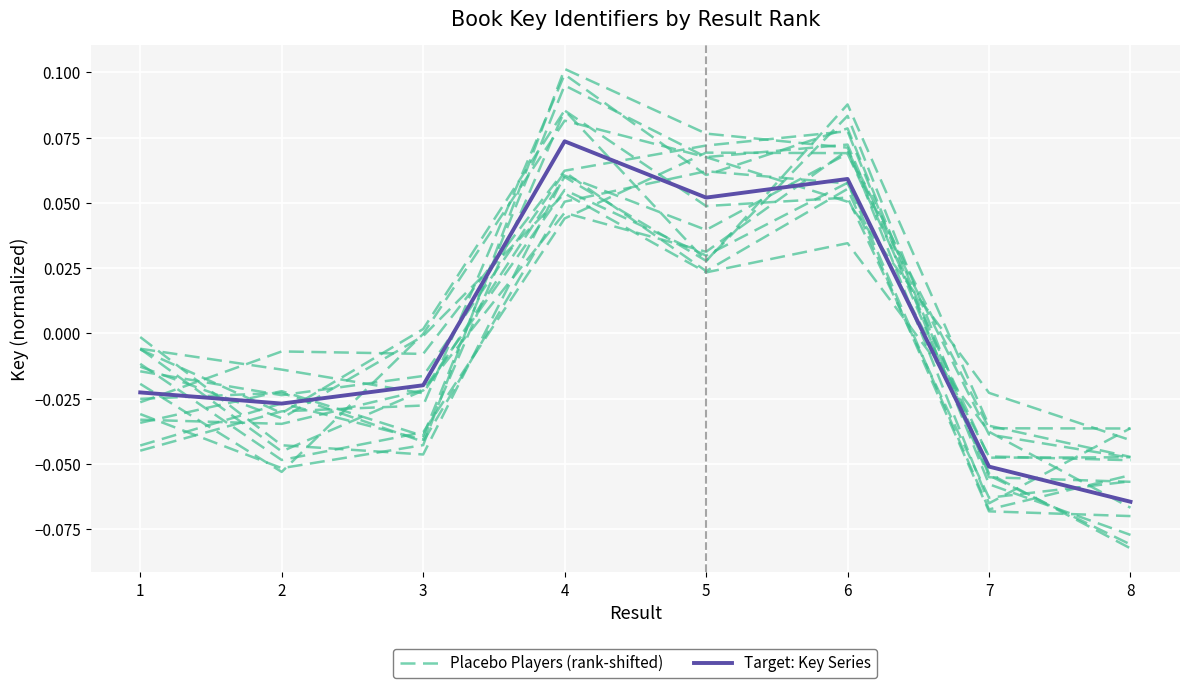

True or false: Target: Key Series and Placebo Players (rank-shifted) intersect in this chart.

True